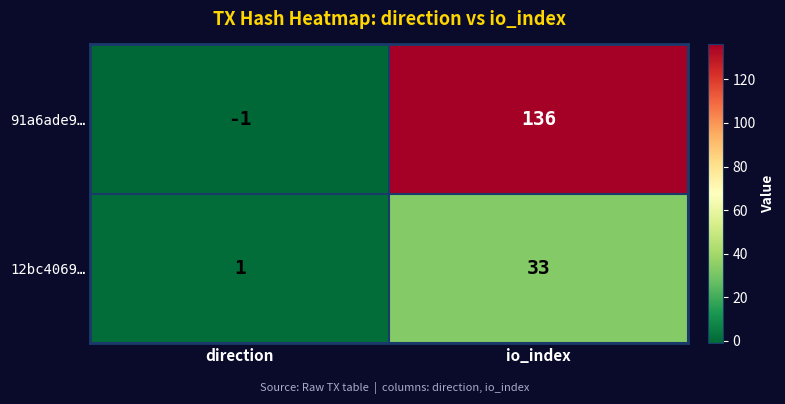

Which category has the lowest value across all series?

direction